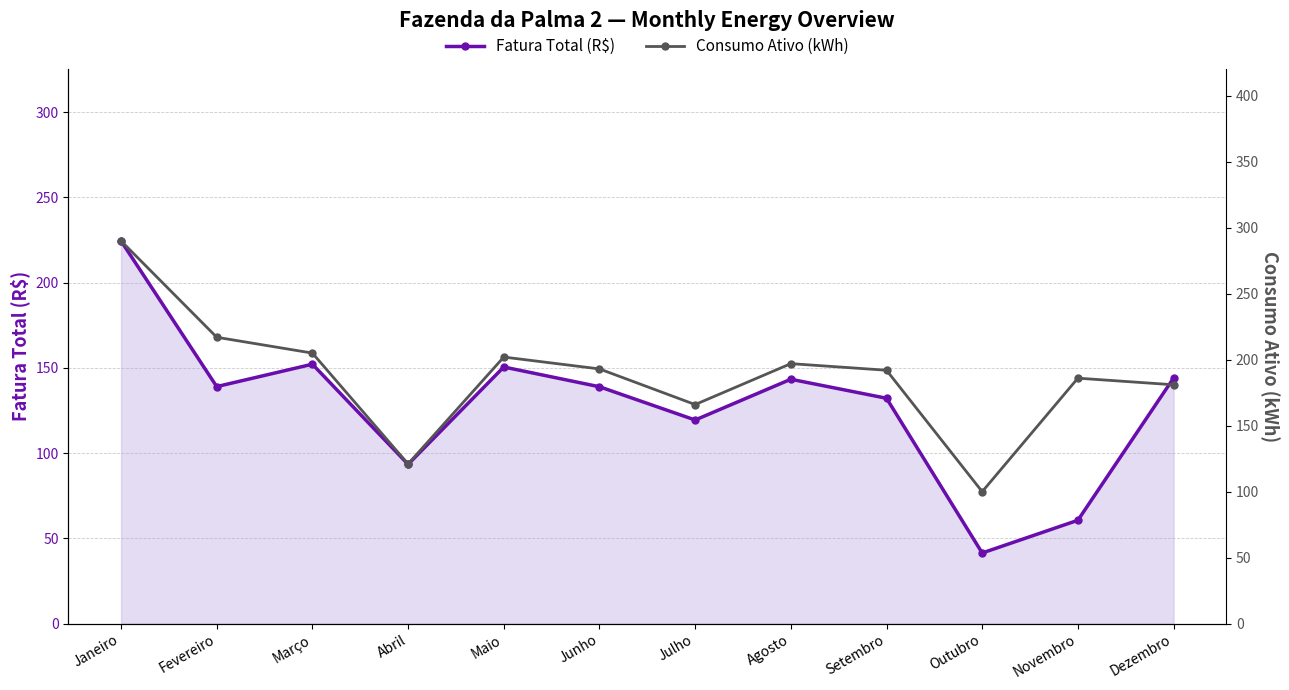

Read the Consumo Ativo (kWh) value at Novembro.

186.0